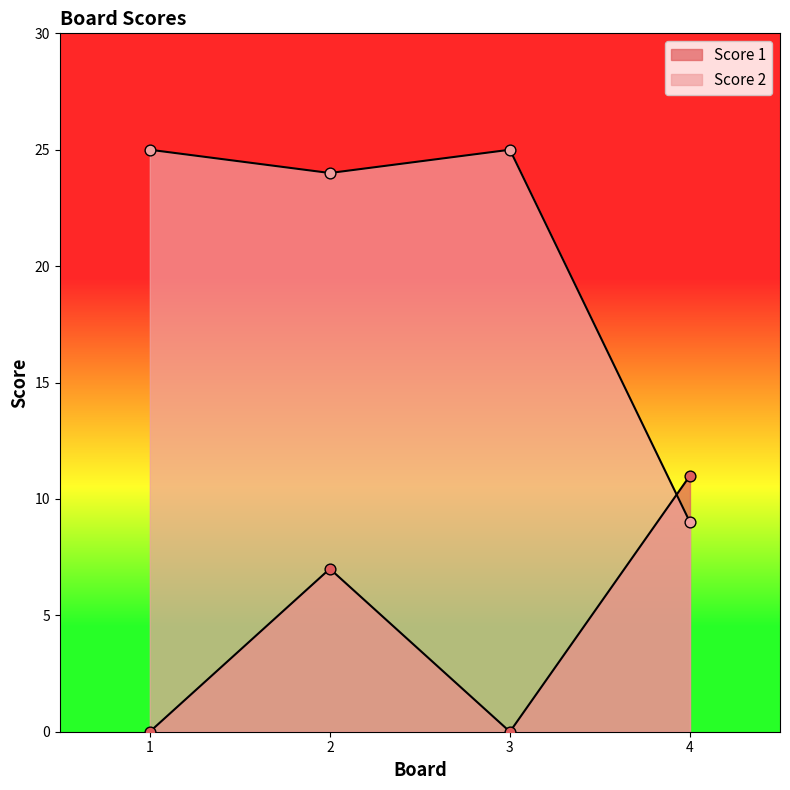

At which category is the sum across all series the highest?

2